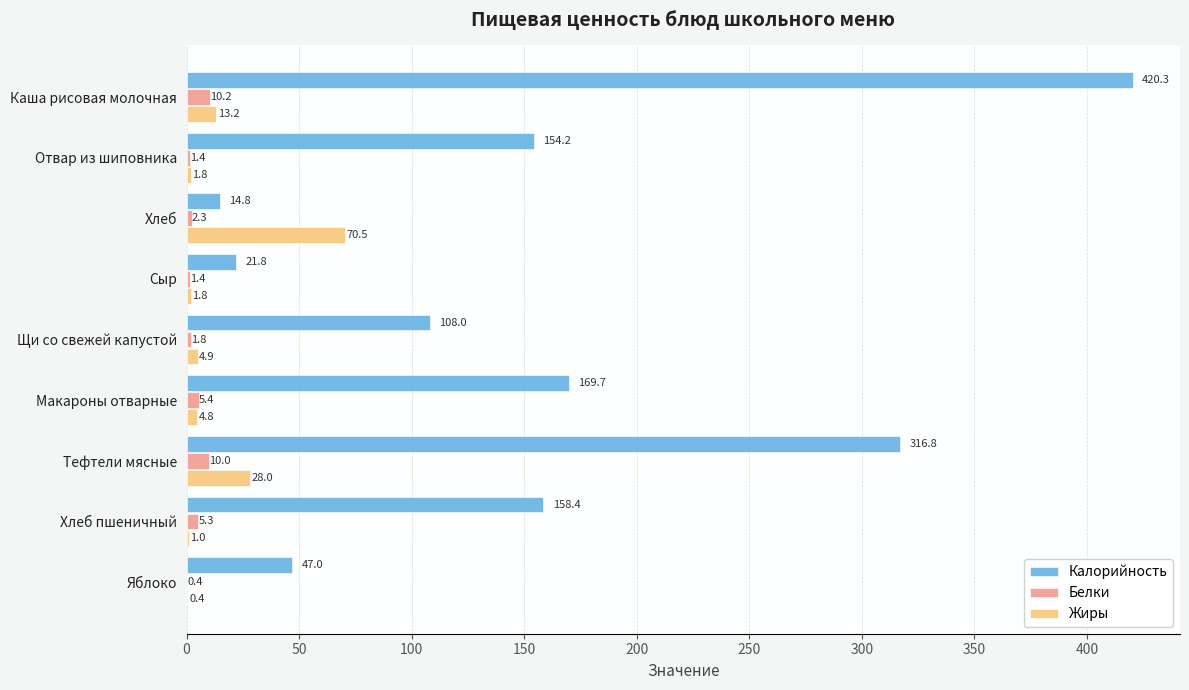

Which series changed the most between Отвар из шиповника and Сыр?

Калорийность